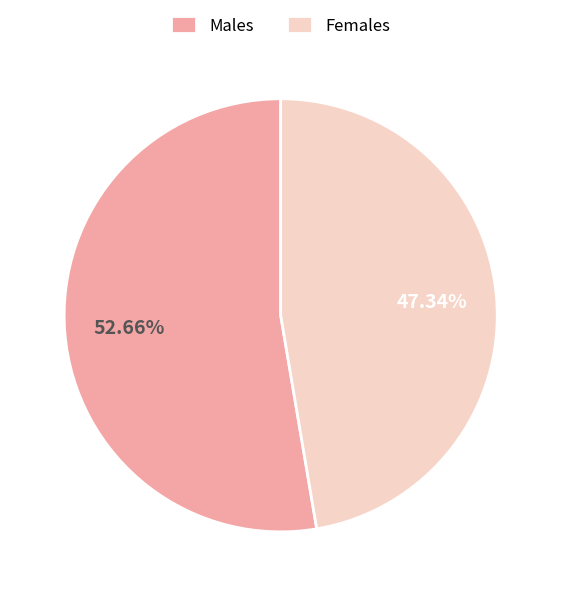

To the nearest percent, what is the difference between the largest and smallest slice percentages?

5%